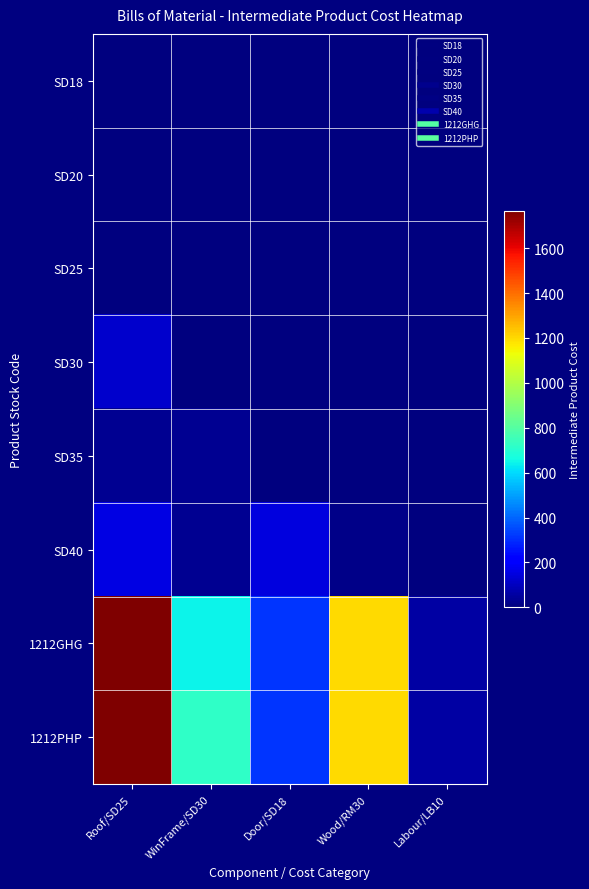

Between Roof/SD25 and Wood/RM30, which series saw the biggest shift?

1212GHG